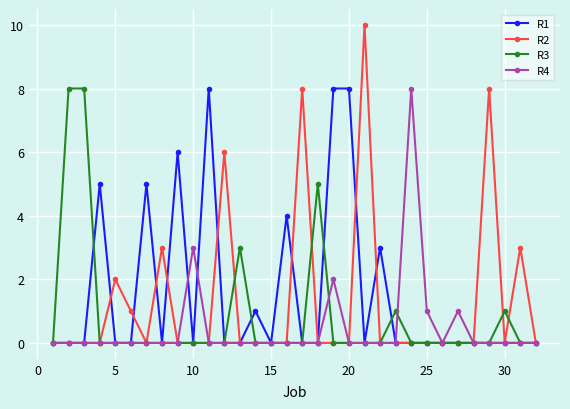

True or false: R2 has more than 2 points higher than both neighbors.

True